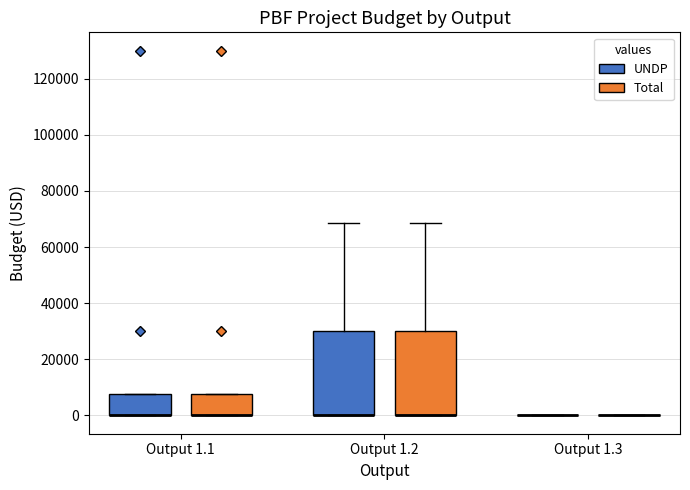

Reading left to right, transcribe this box plot: for each box, give where its median line is, the range the box spans, and where its two whiskers end, as read against the y-axis. The values are not printed on the chart, so give them approximately, as read against the axis.

Output 1.1 (UNDP): median 0 (drawn on the box's lower edge), box 0 to 8000, whiskers 0 to 8000
Output 1.1 (Total): median 0 (drawn on the box's lower edge), box 0 to 8000, whiskers 0 to 8000
Output 1.2 (UNDP): median 0 (drawn on the box's lower edge), box 0 to 30000, whiskers 0 to 68000
Output 1.2 (Total): median 0 (drawn on the box's lower edge), box 0 to 30000, whiskers 0 to 68000
Output 1.3 (UNDP): box collapsed to a line at 0, whiskers 0 to 0
Output 1.3 (Total): box collapsed to a line at 0, whiskers 0 to 0